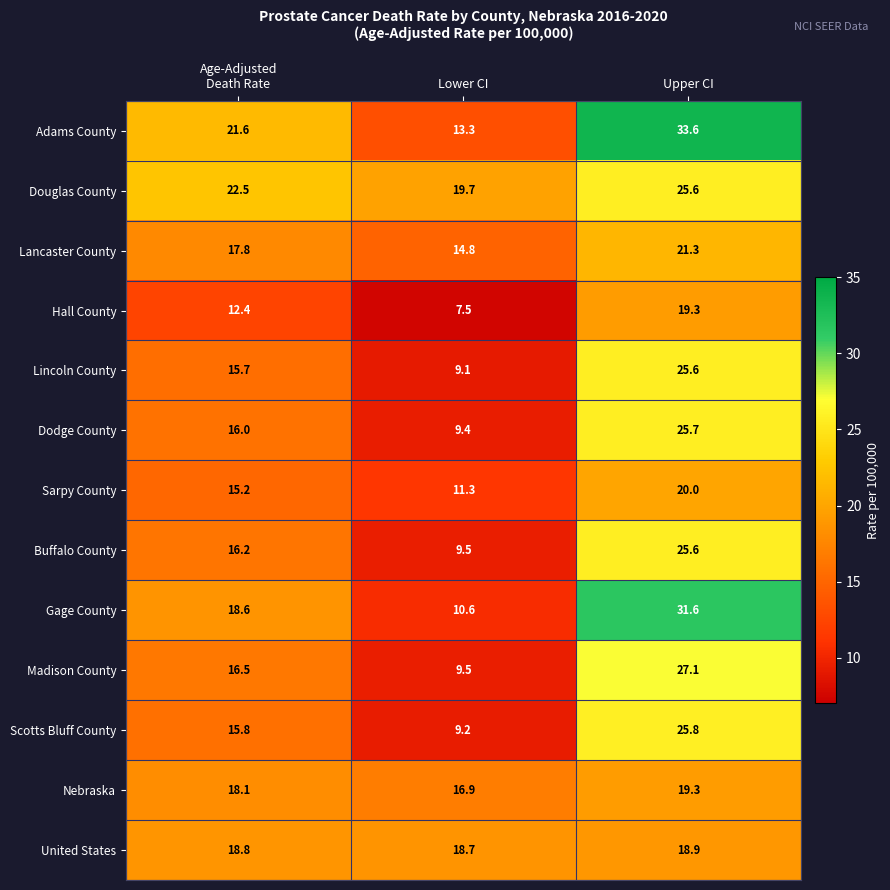

What is the average value of the Hall County series?

13.1